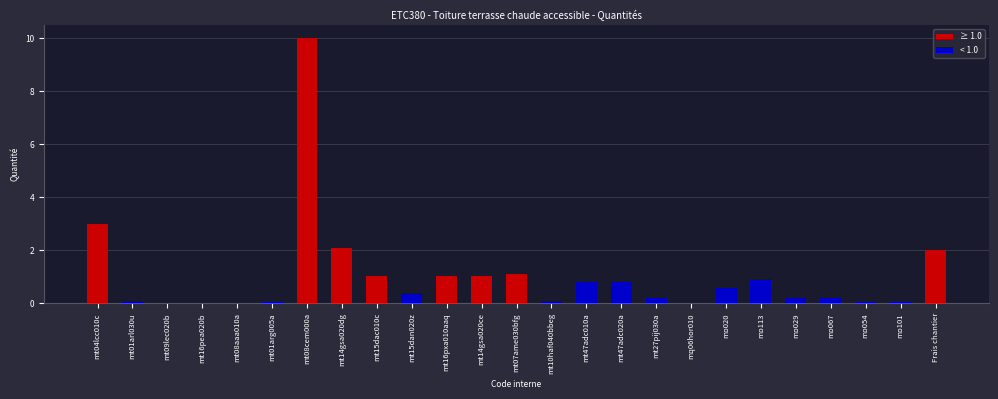

Between mt14gsa020dg and mt15dan020z, which is larger?

mt14gsa020dg